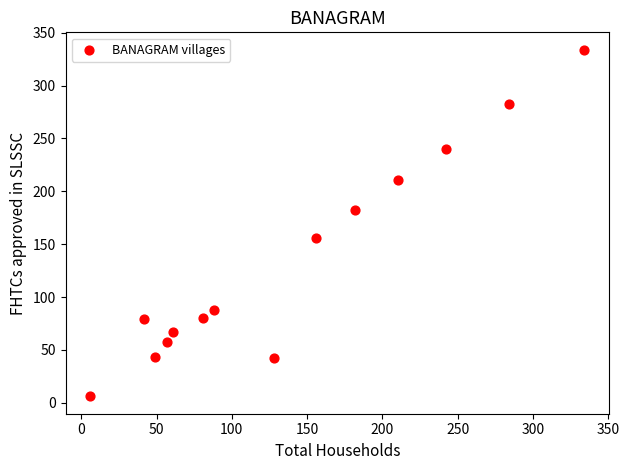

What is the range of X values (max minus min)?

328